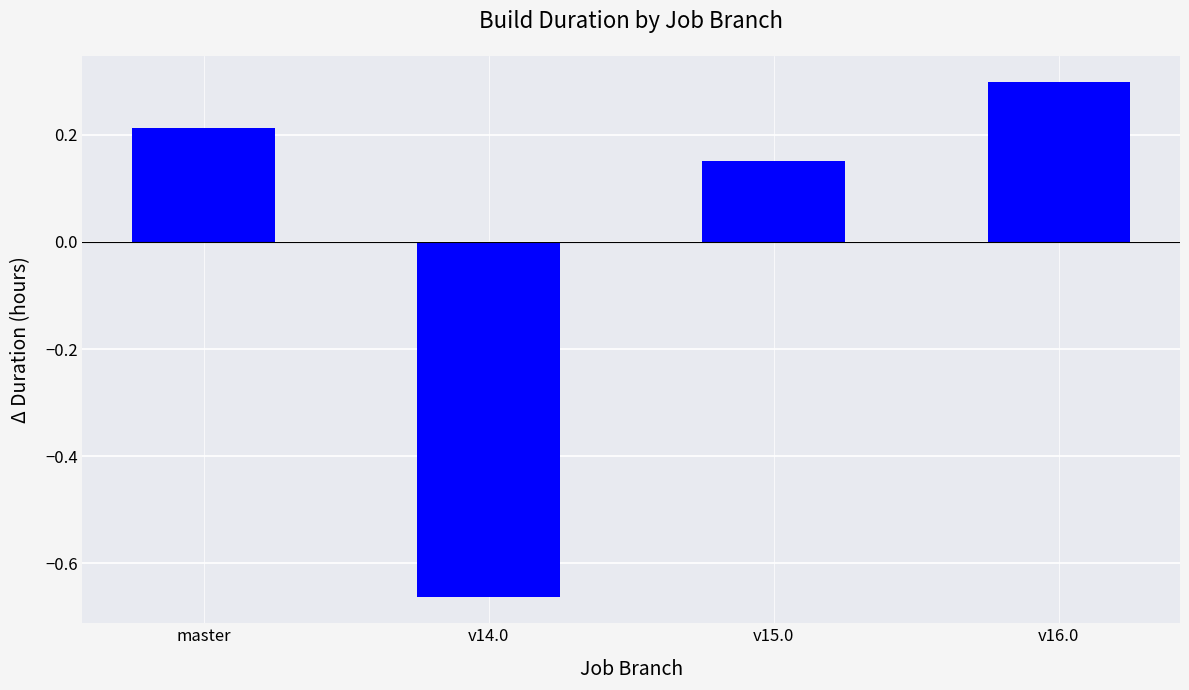

What is the label of the 1st bar from the left?

master